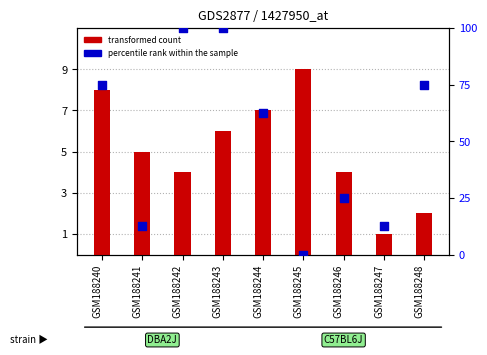

Which series contains the lowest Y value?

percentile rank within the sample